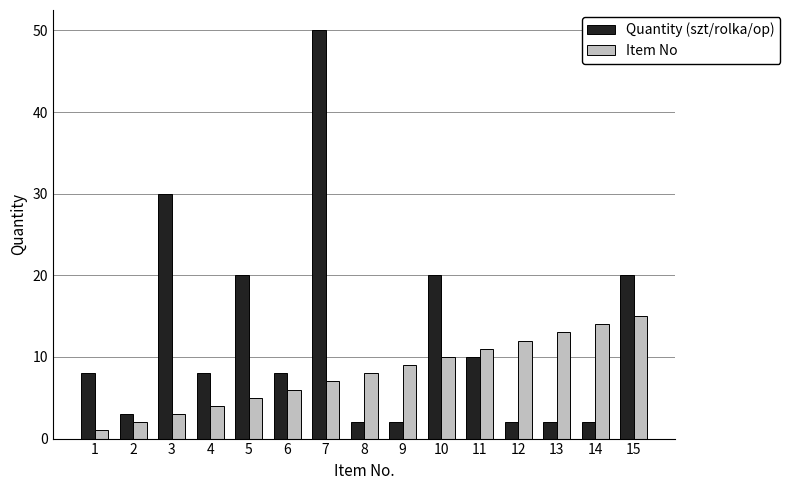

Which series changed the most between 3 and 8?

Quantity (szt/rolka/op)